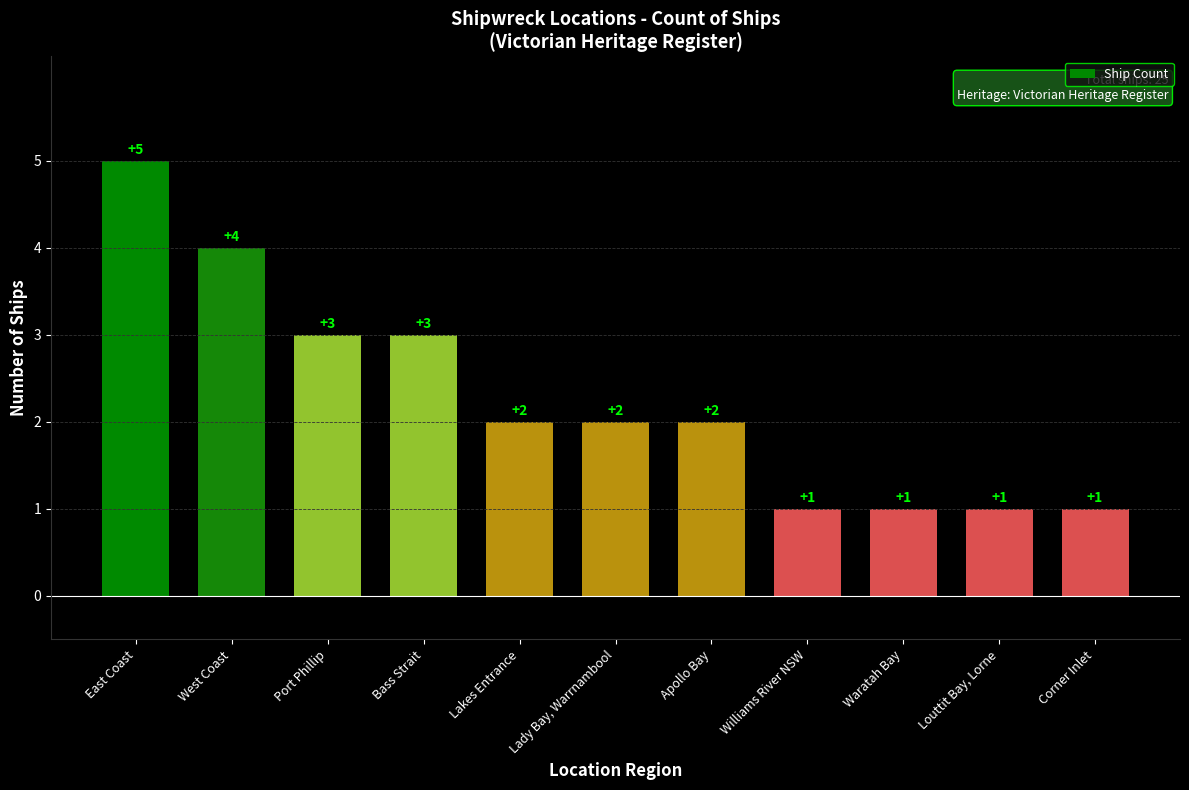

What is the difference between the values at West Coast and Lady Bay, Warrnambool?

2